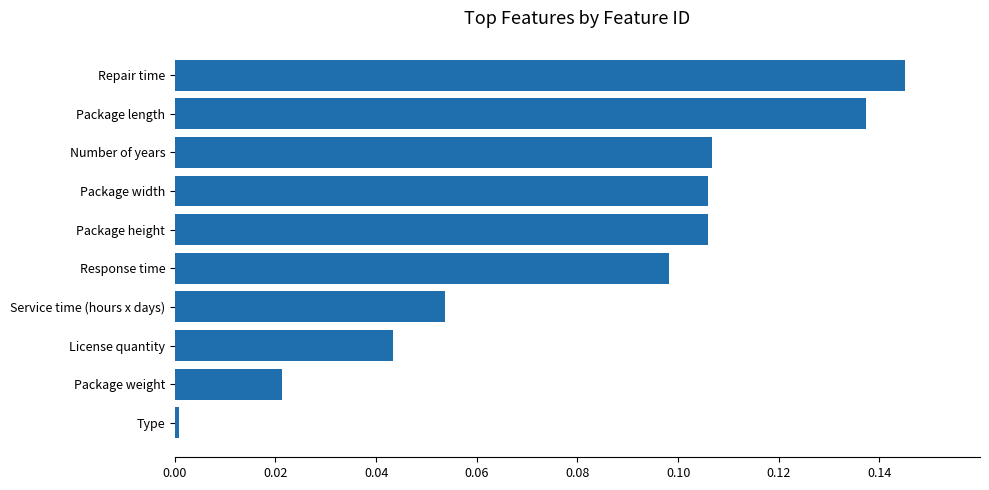

Between Type and Service time (hours x days), which is larger?

Service time (hours x days)